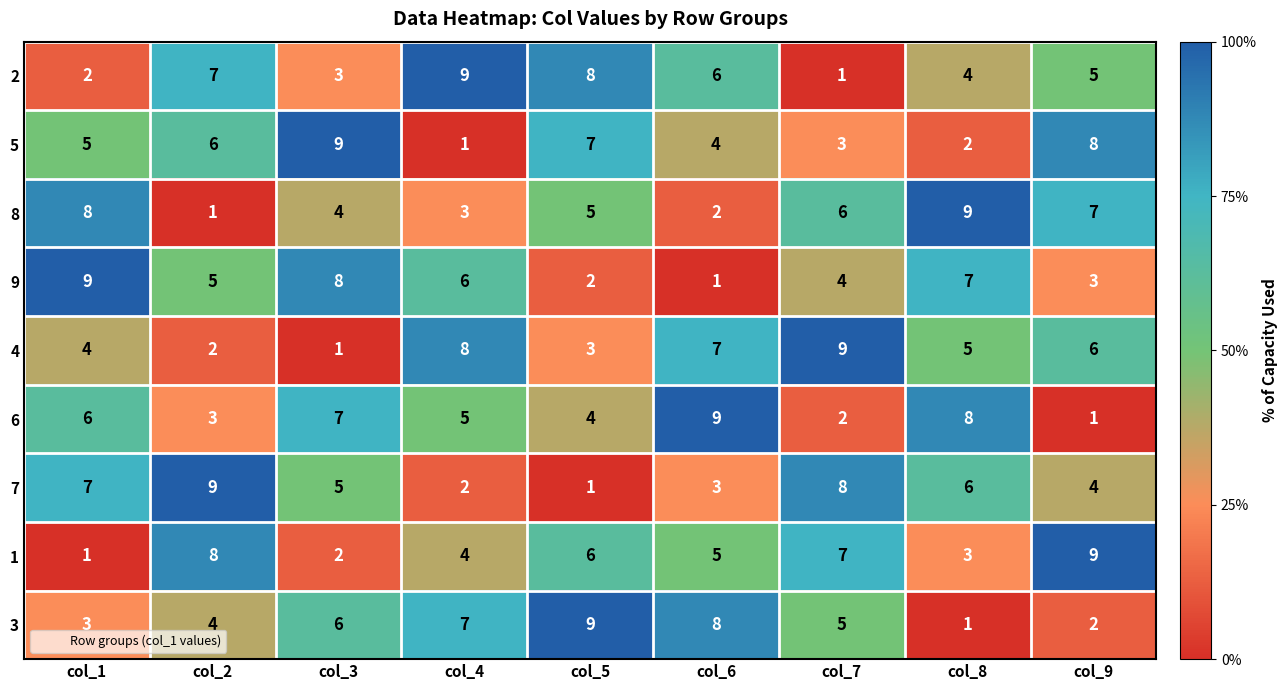

At how many categories does at least one series exceed 6?

9